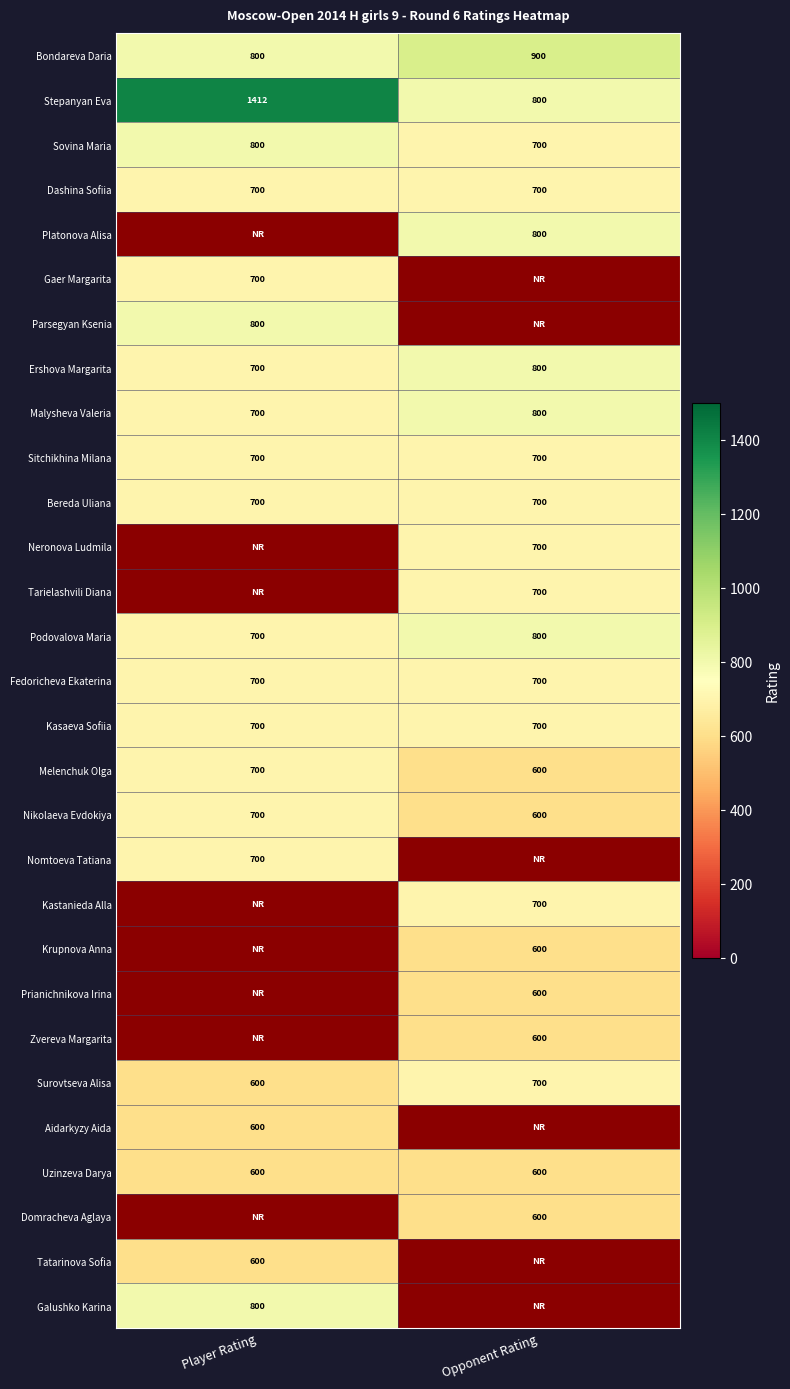

True or false: Stepanyan Eva has a value of 390 at Opponent Rating.

False